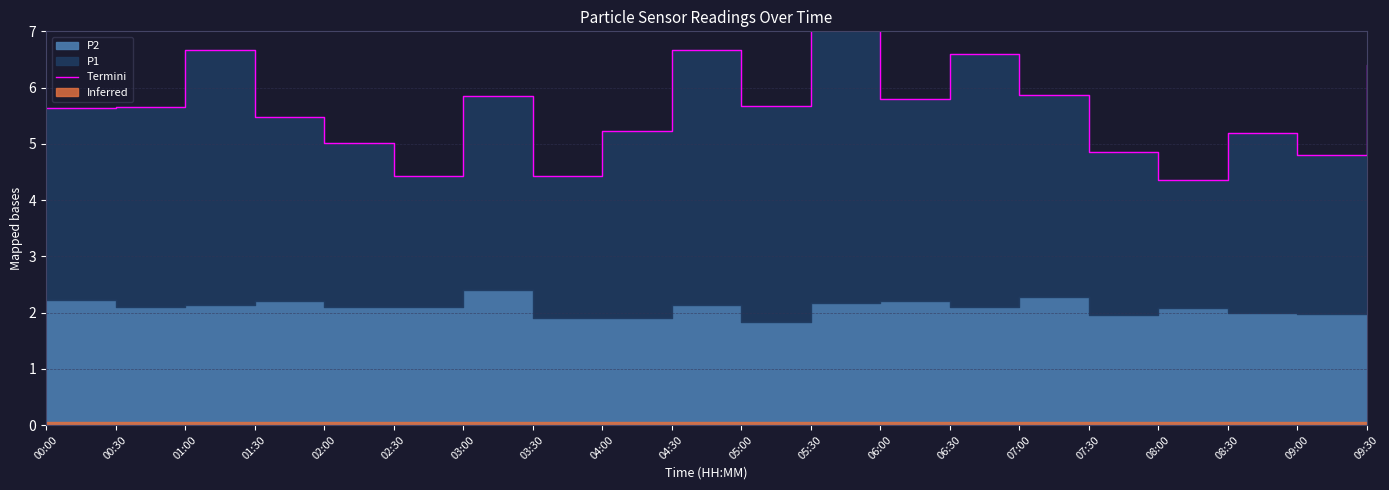

What is the label of the 7th point from the left?

03:00